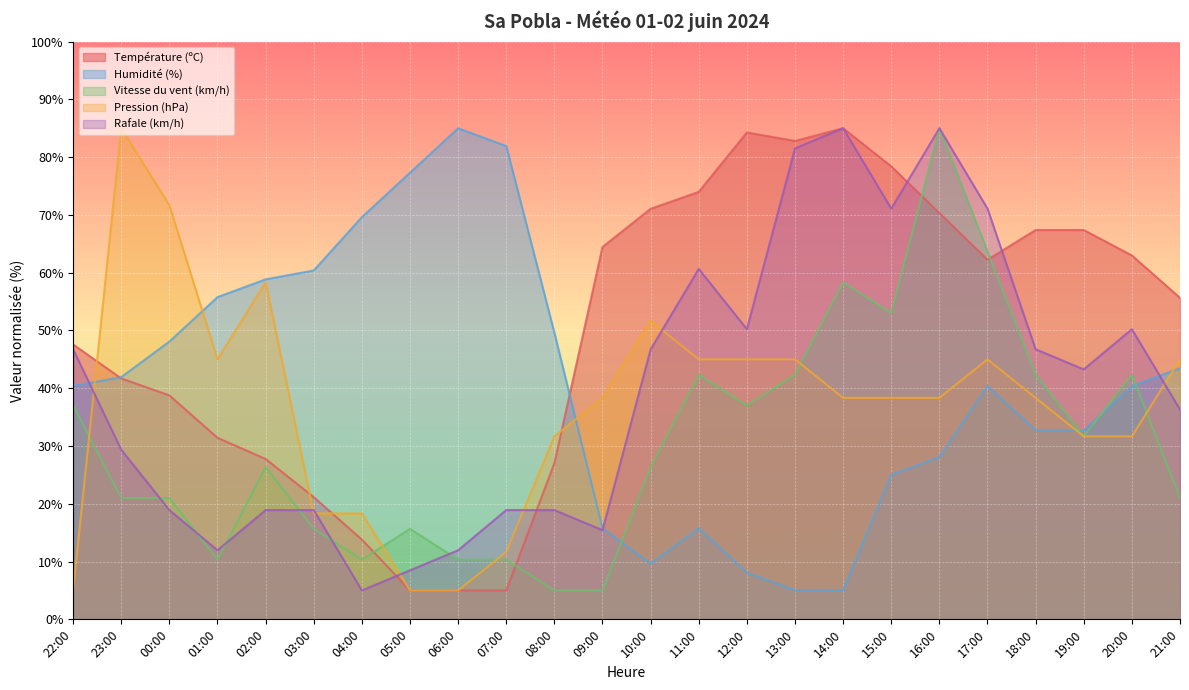

Reading left to right, extract all data points from this chart.

Température (ºC): 22:00=47.6	23:00=41.7	00:00=38.8	01:00=31.4	02:00=27.8	03:00=21.1	04:00=13.8	05:00=5.0	06:00=5.0	07:00=5.0	08:00=27.0	09:00=64.4	10:00=71.1	11:00=74.0	12:00=84.3	13:00=82.8	14:00=85.0	15:00=78.4	16:00=70.3	17:00=62.2	18:00=67.4	19:00=67.4	20:00=63.0	21:00=55.6
Humidité (%): 22:00=40.4	23:00=41.9	00:00=48.1	01:00=55.8	02:00=58.8	03:00=60.4	04:00=69.6	05:00=77.3	06:00=85.0	07:00=81.9	08:00=49.6	09:00=15.8	10:00=9.6	11:00=15.8	12:00=8.1	13:00=5.0	14:00=5.0	15:00=25.0	16:00=28.1	17:00=40.4	18:00=32.7	19:00=32.7	20:00=40.4	21:00=43.5
Vitesse du vent (km/h): 22:00=37.0	23:00=21.0	00:00=21.0	01:00=10.3	02:00=26.3	03:00=15.7	04:00=10.3	05:00=15.7	06:00=10.3	07:00=10.3	08:00=5.0	09:00=5.0	10:00=26.3	11:00=42.3	12:00=37.0	13:00=42.3	14:00=58.3	15:00=53.0	16:00=85.0	17:00=63.7	18:00=42.3	19:00=31.7	20:00=42.3	21:00=21.0
Pression (hPa): 22:00=5.0	23:00=85.0	00:00=71.7	01:00=45.0	02:00=58.3	03:00=18.3	04:00=18.3	05:00=5.0	06:00=5.0	07:00=11.7	08:00=31.7	09:00=38.3	10:00=51.7	11:00=45.0	12:00=45.0	13:00=45.0	14:00=38.3	15:00=38.3	16:00=38.3	17:00=45.0	18:00=38.3	19:00=31.7	20:00=31.7	21:00=45.0
Rafale (km/h): 22:00=46.7	23:00=29.3	00:00=18.9	01:00=12.0	02:00=18.9	03:00=18.9	04:00=5.0	05:00=8.5	06:00=12.0	07:00=18.9	08:00=18.9	09:00=15.4	10:00=46.7	11:00=60.7	12:00=50.2	13:00=81.5	14:00=85.0	15:00=71.1	16:00=85.0	17:00=71.1	18:00=46.7	19:00=43.3	20:00=50.2	21:00=36.3